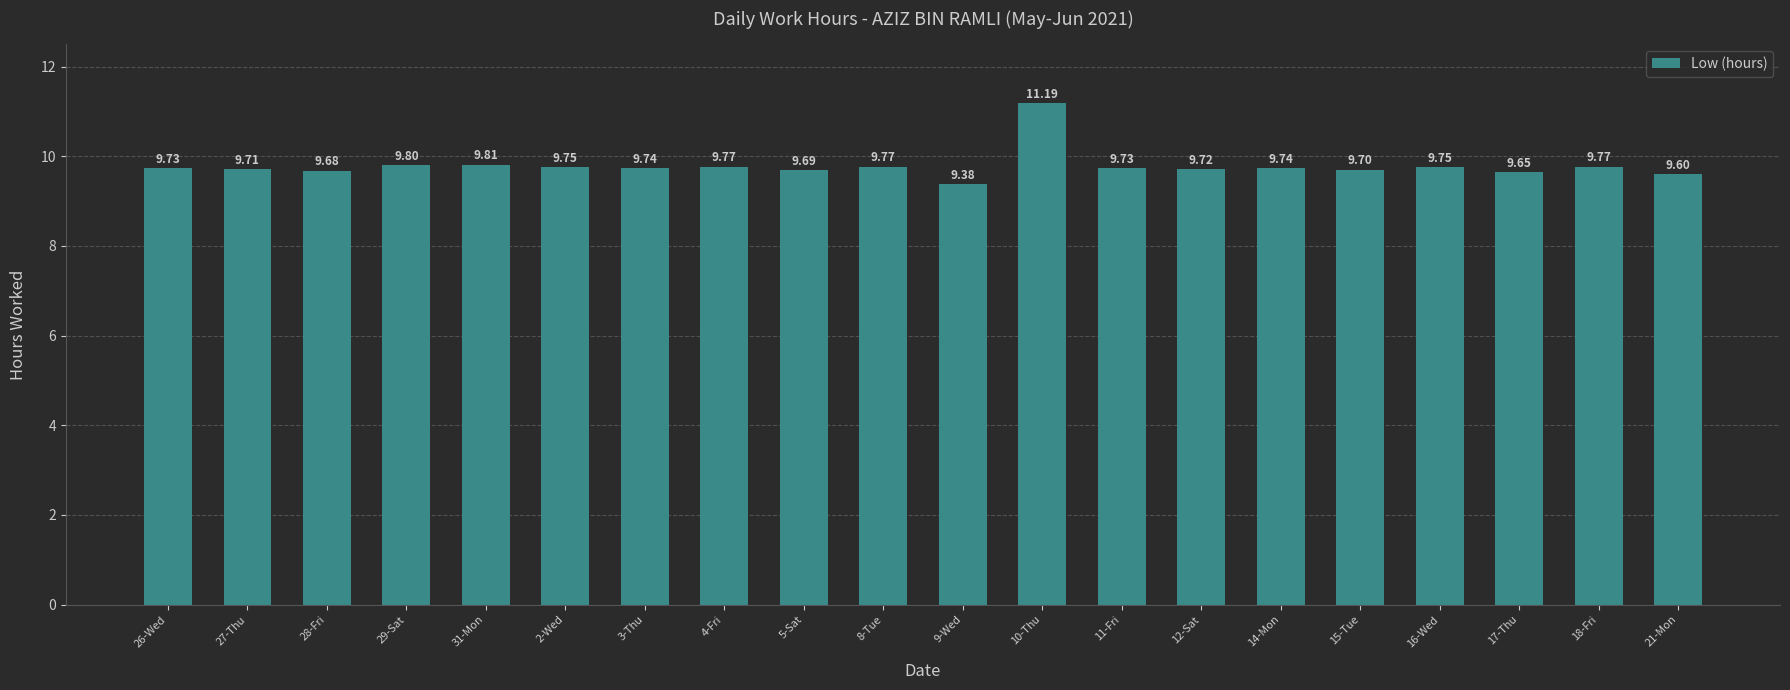

Is it true that the value at 27-Thu is 9.7?

True